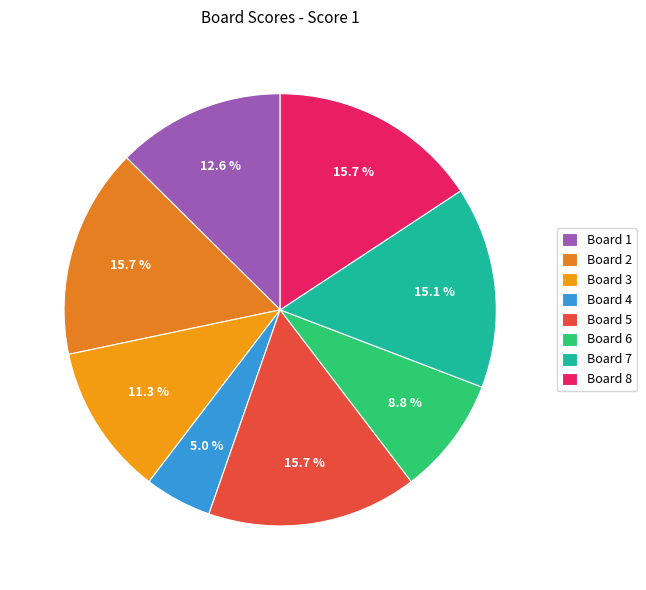

Rank the categories by value from lowest to highest.

4, 6, 3, 1, 7, 2, 5, 8